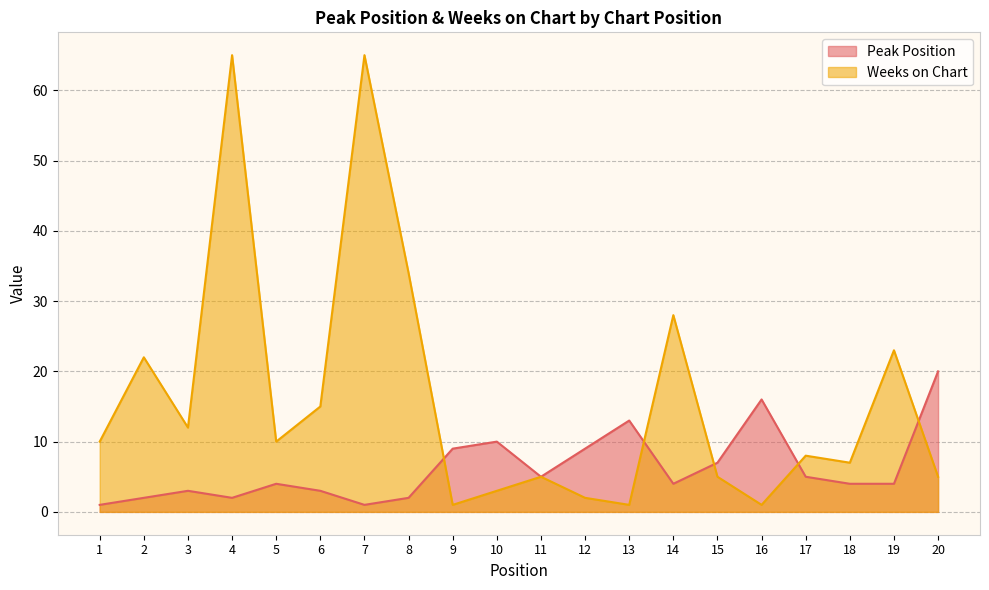

At how many categories does at least one series exceed 29?

3